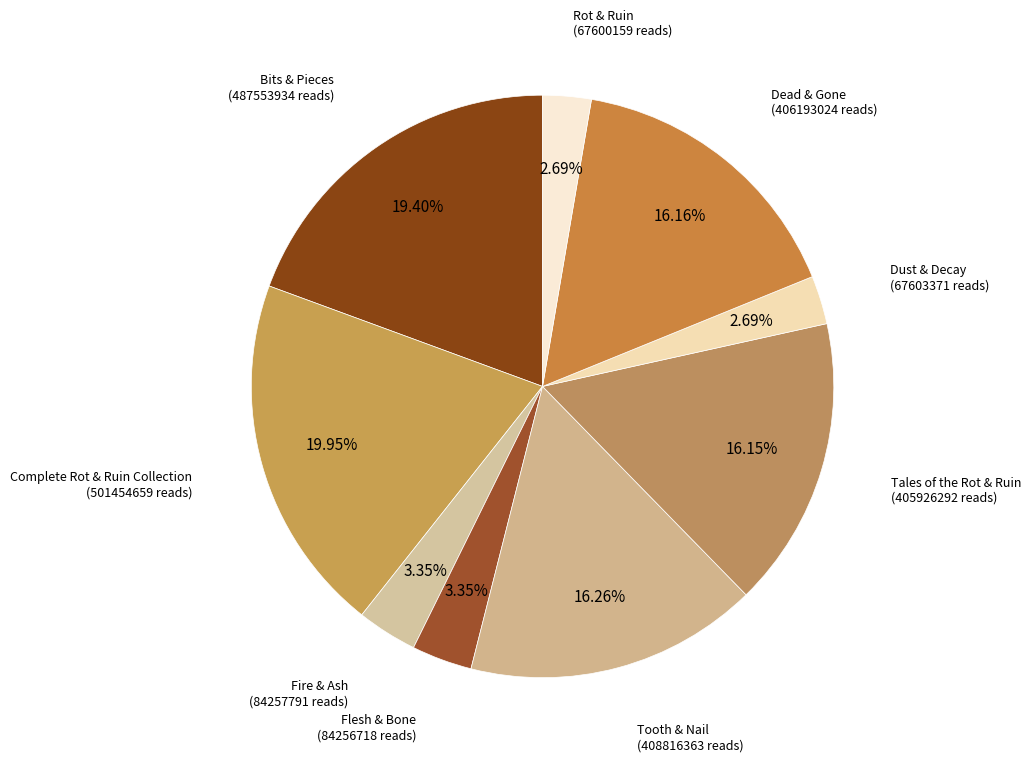

How many slices are in this pie chart?

9